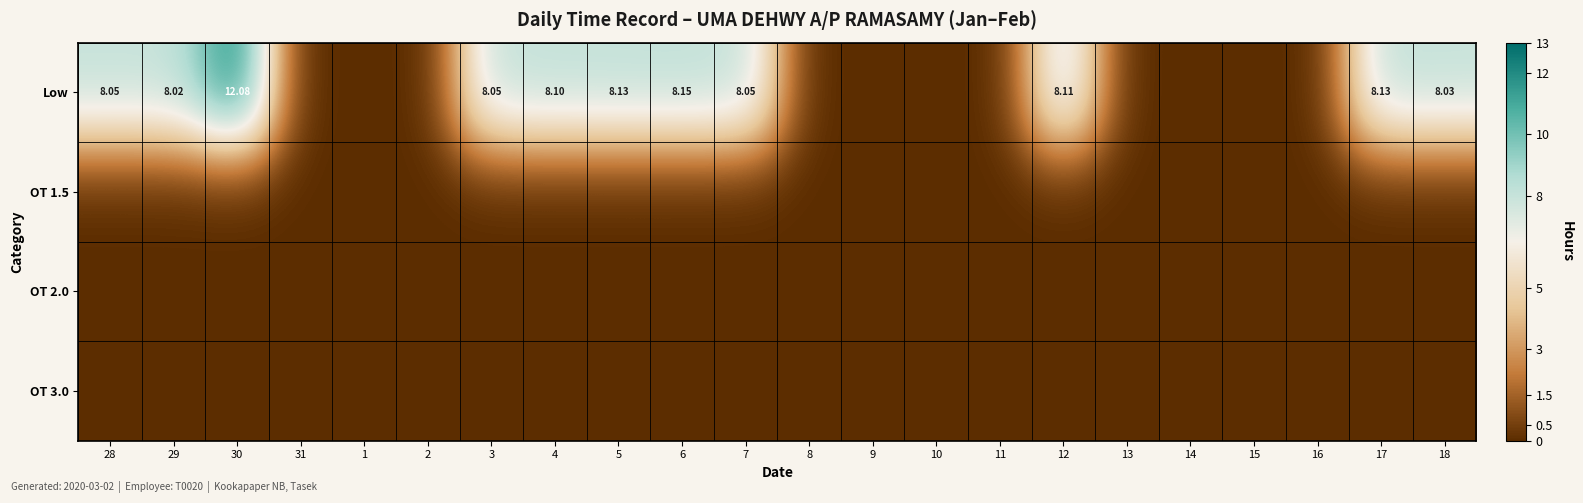

Which series has the largest total across all categories?

Low